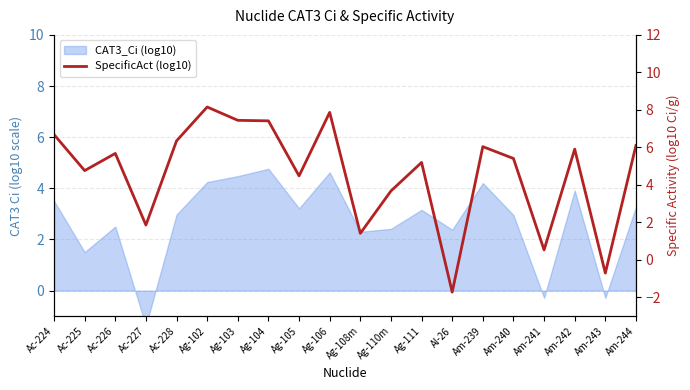

What is the difference between the maximum and second lowest values?

8.9